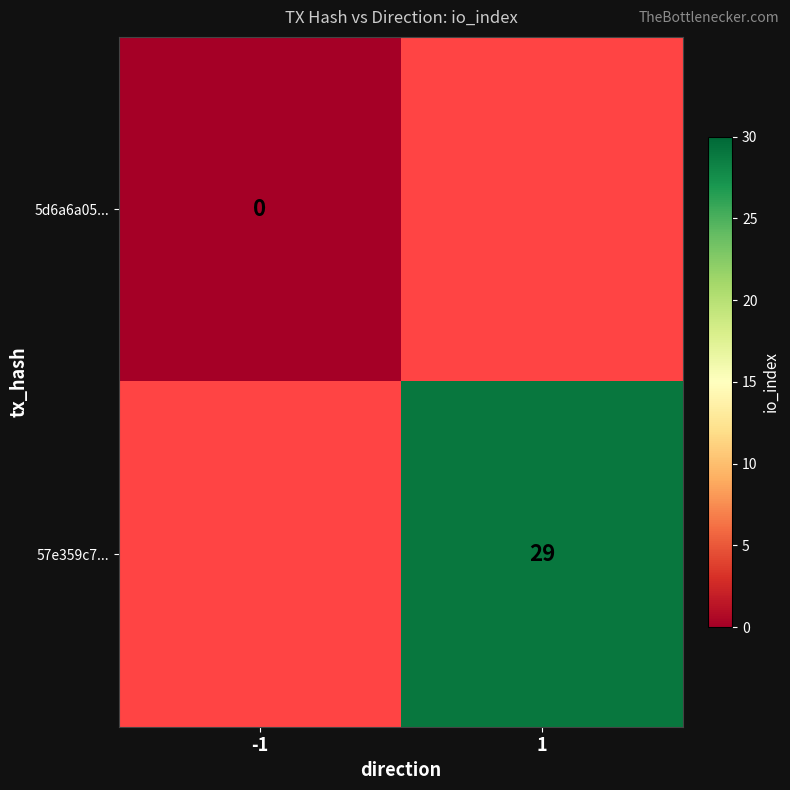

What is the greatest value displayed?

29.0